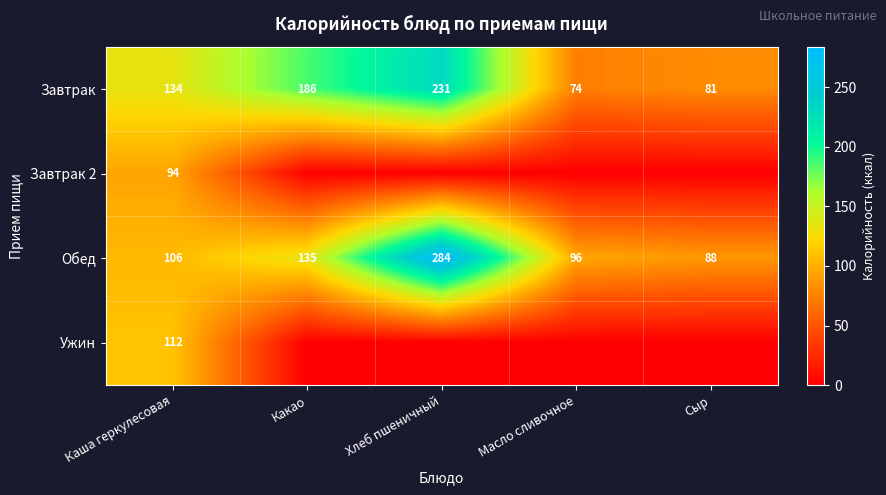

What is the greatest value displayed?

284.0